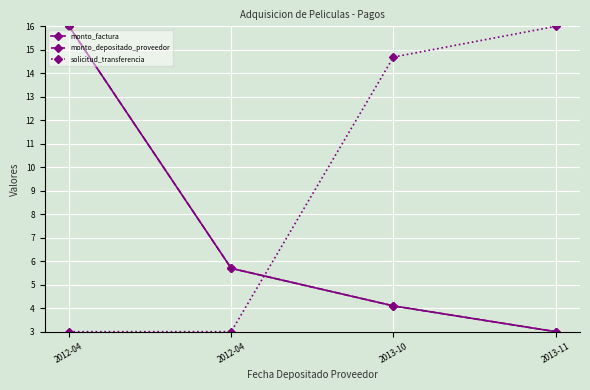

Between 2013-10 and 2012-04, which is larger?

2012-04